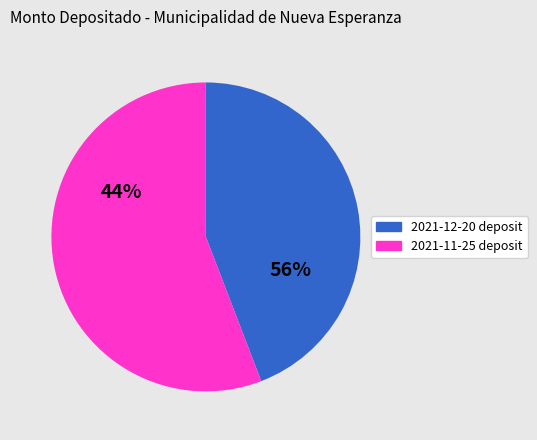

To the nearest percent, what is the difference between the largest and smallest slice percentages?

12%